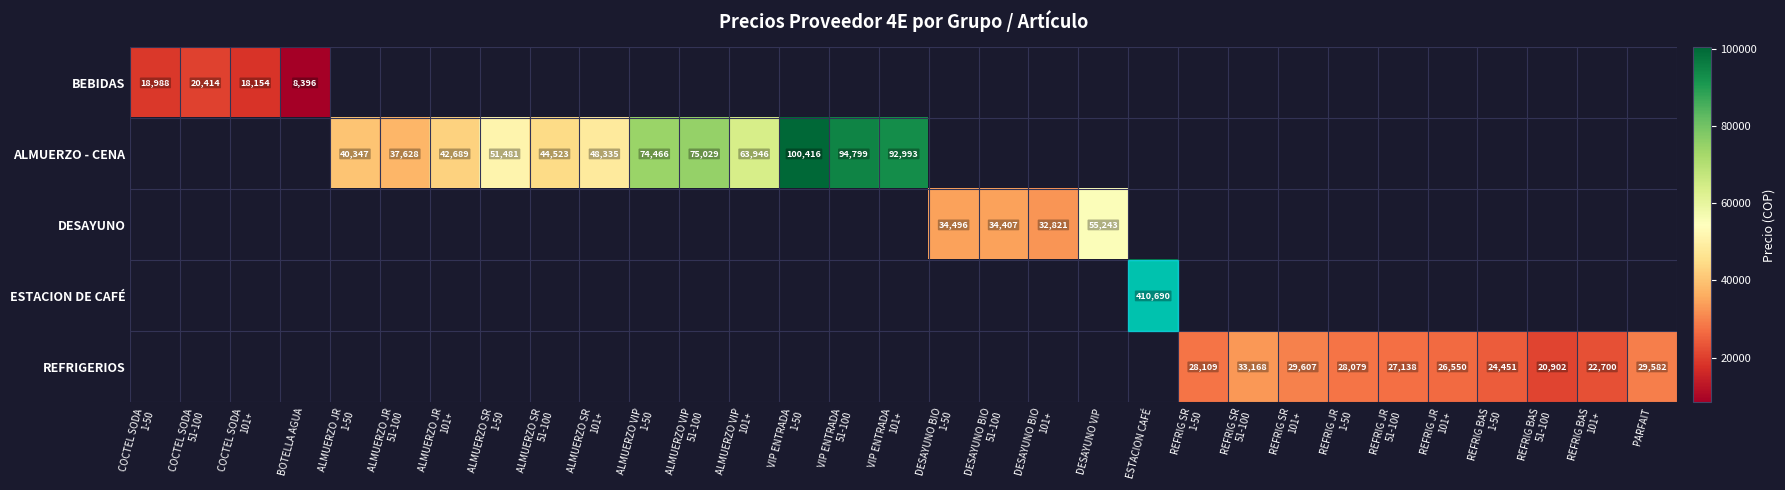

How many data points does each series have?

31